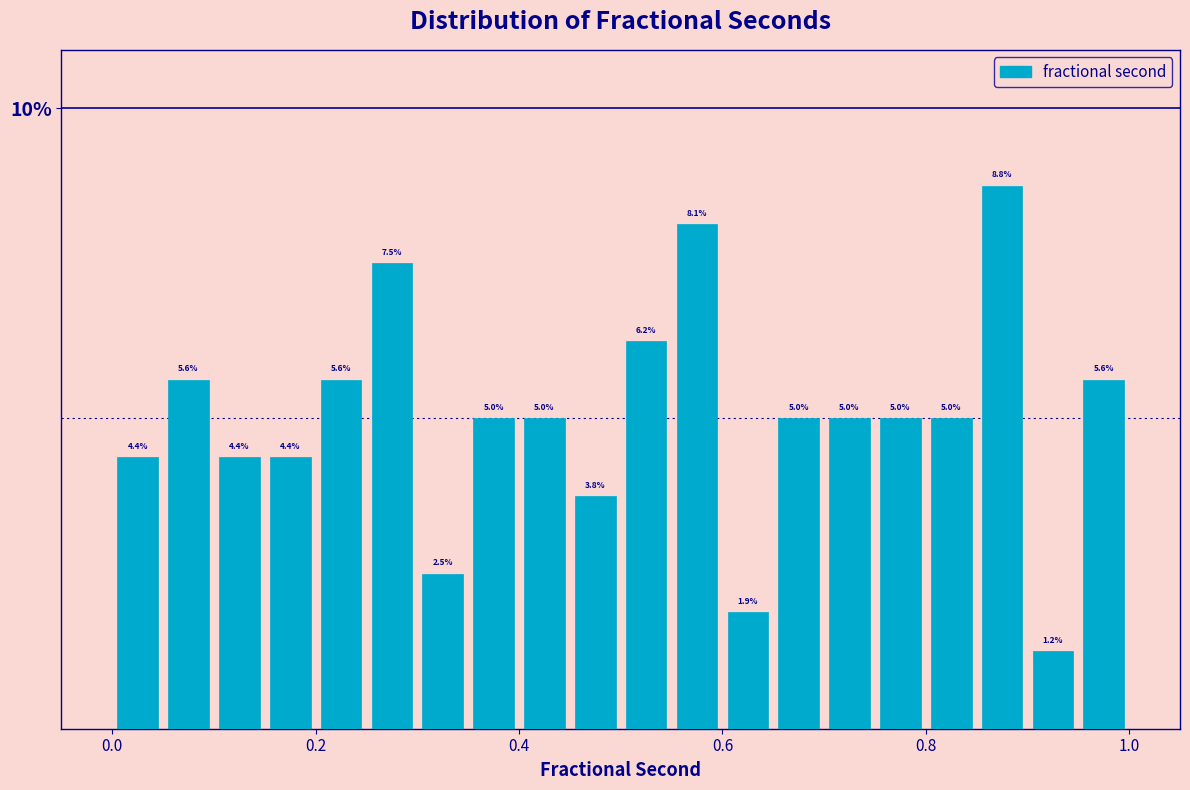

Around what value on the x-axis is the tallest bar? Give the approximate position of its centre, as read against the axis.

0.88